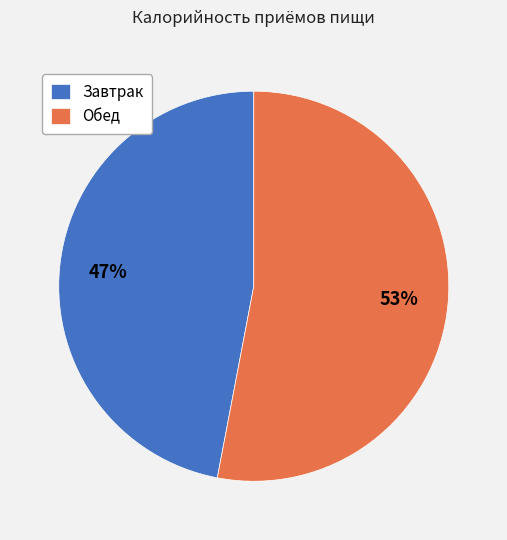

How many slices are in this pie chart?

2